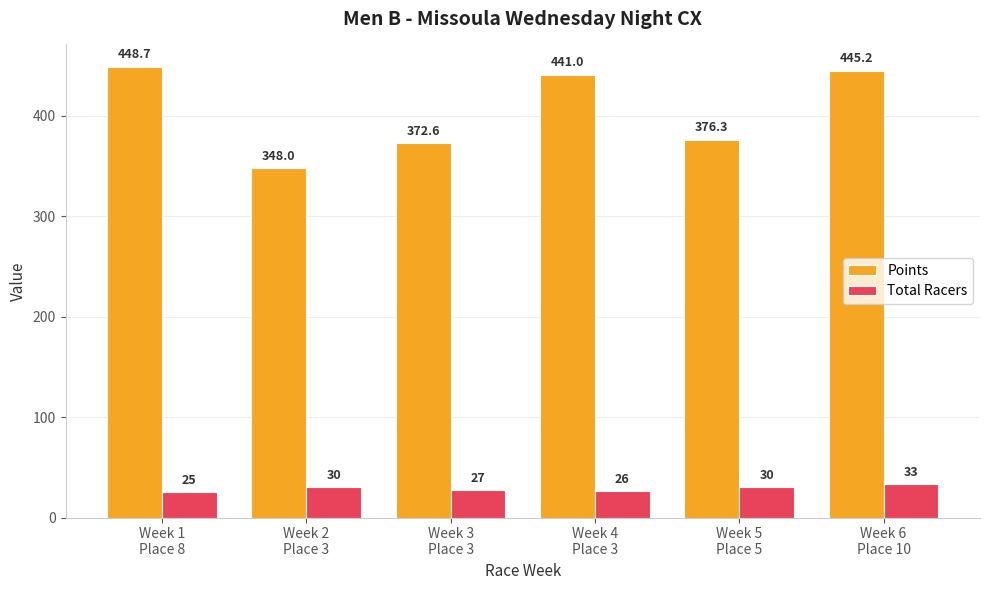

Rank the series by their average value, from highest to lowest.

Points, Total Racers